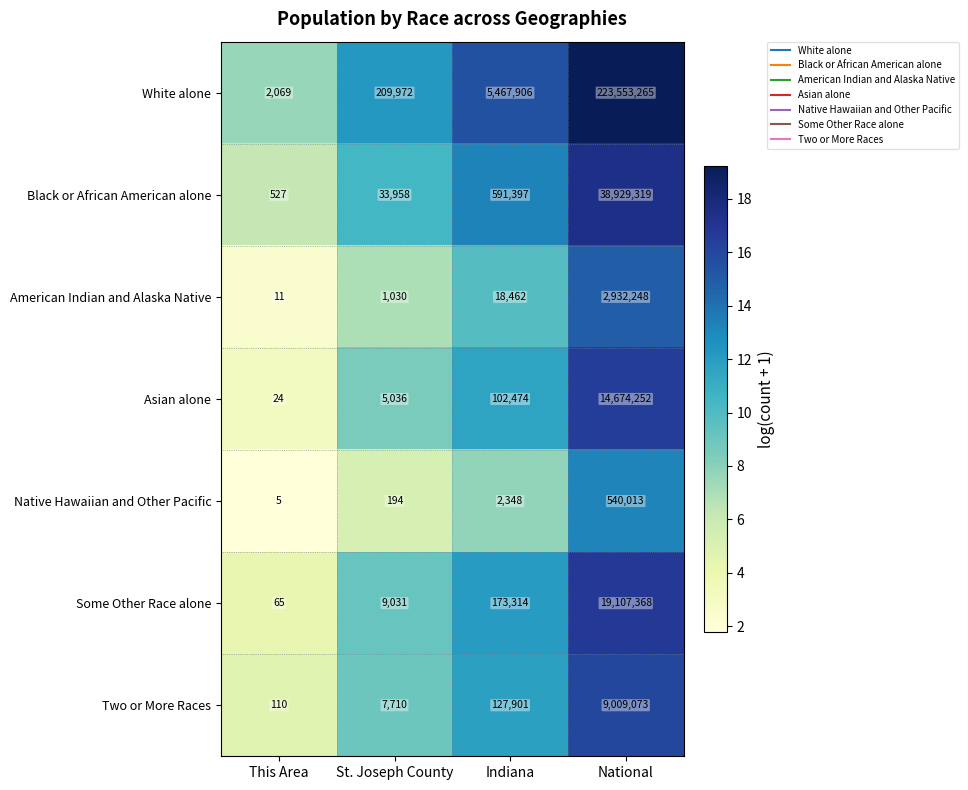

What is the maximum value for American Indian and Alaska Native?

2932248